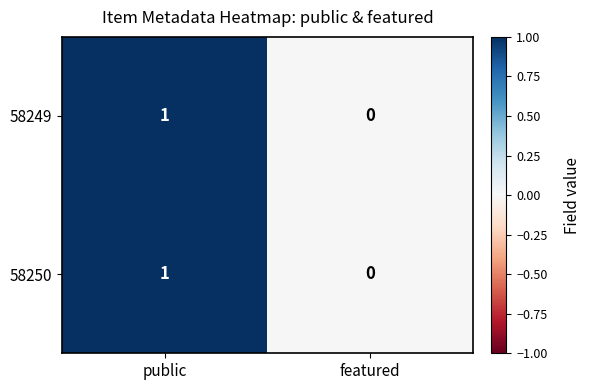

At which category is the sum across all series the highest?

public